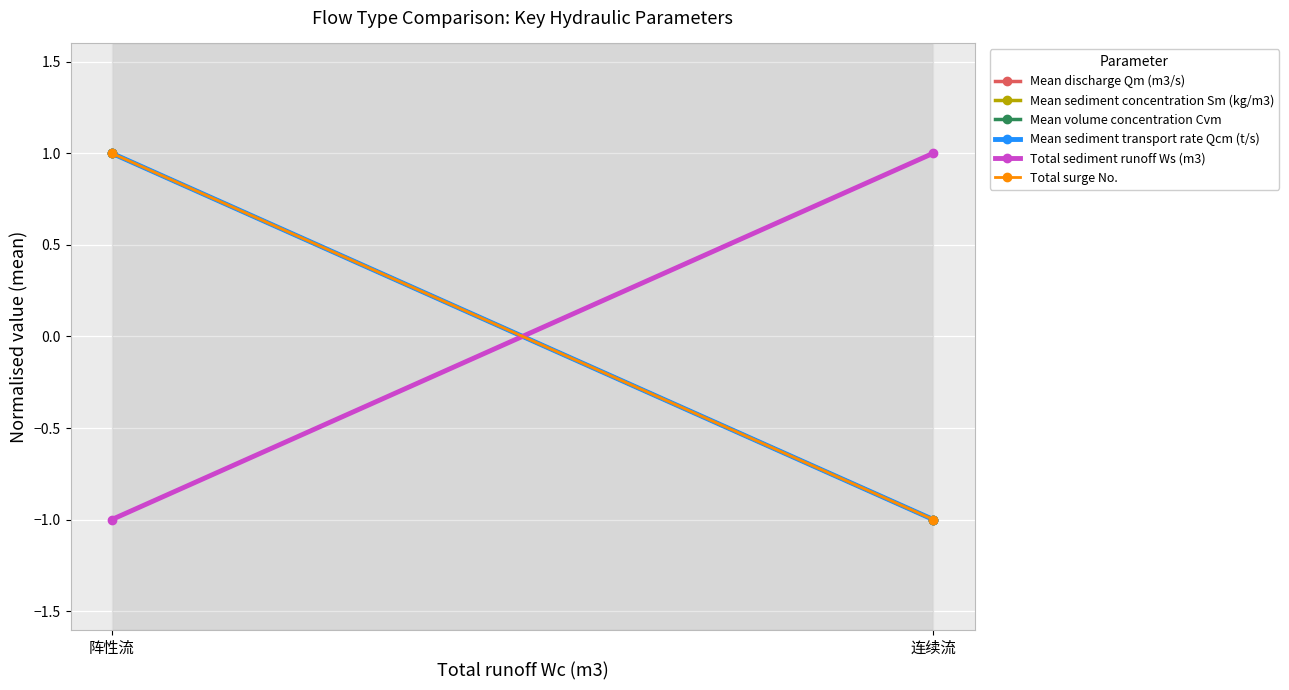

What are all the series names shown in the legend?

Mean discharge Qm (m3/s), Mean sediment concentration Sm (kg/m3), Mean volume concentration Cvm, Mean sediment transport rate Qcm (t/s), Total sediment runoff Ws (m3), Total surge No.